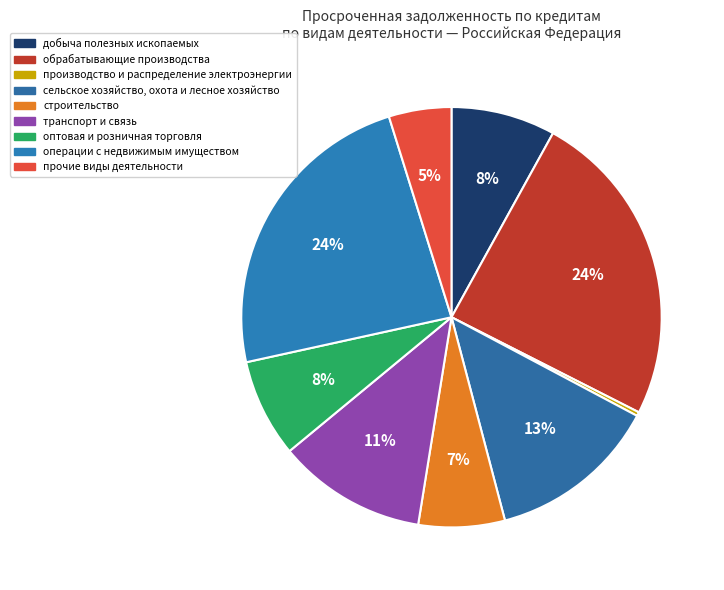

Between оптовая и розничная торговля and транспорт и связь, which is larger?

транспорт и связь